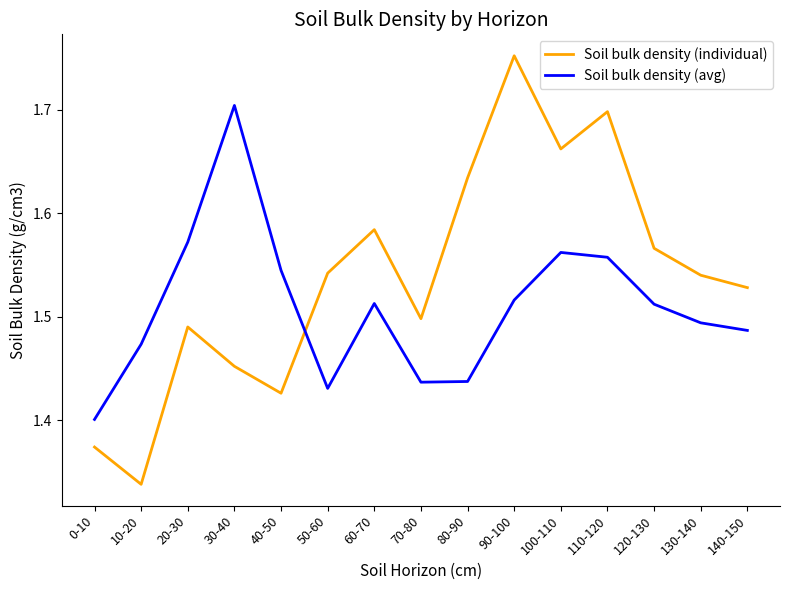

Rank the series at 110-120 from lowest to highest value.

Soil bulk density (avg), Soil bulk density (individual)